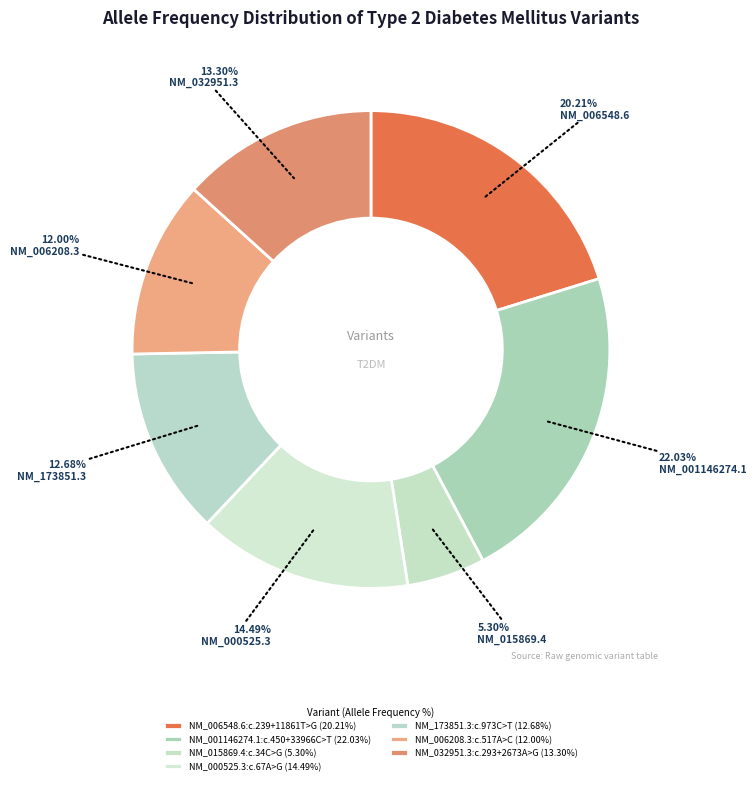

Which has a higher value, NM_006548.6:c.239+11861T>G or NM_173851.3:c.973C>T?

NM_006548.6:c.239+11861T>G